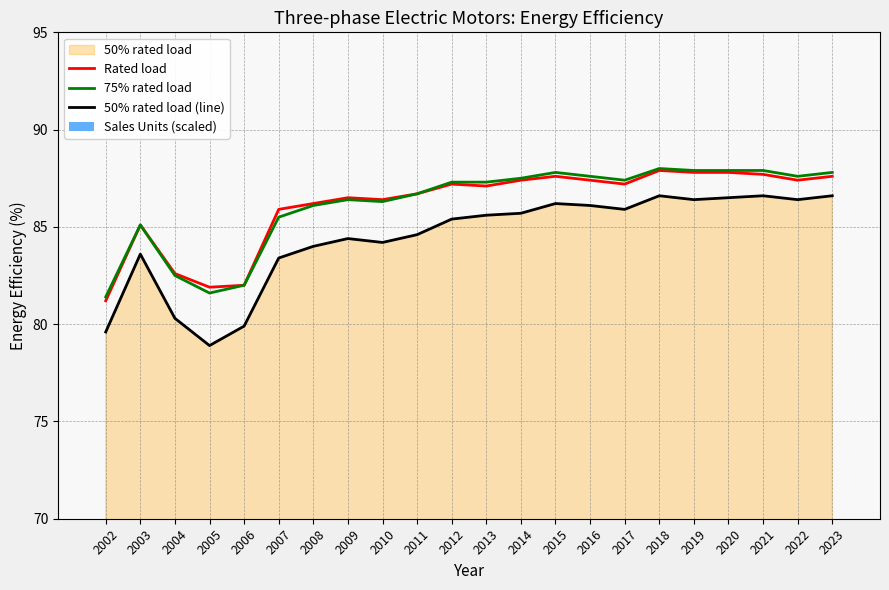

Count the number of data series in this chart.

4